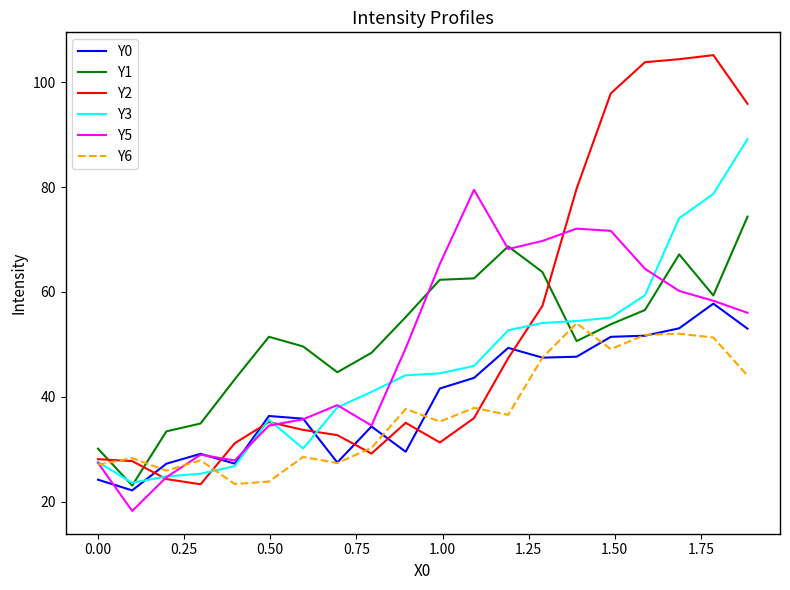

Which series ends up on top after the final intersection of Y1 and Y6?

Y1